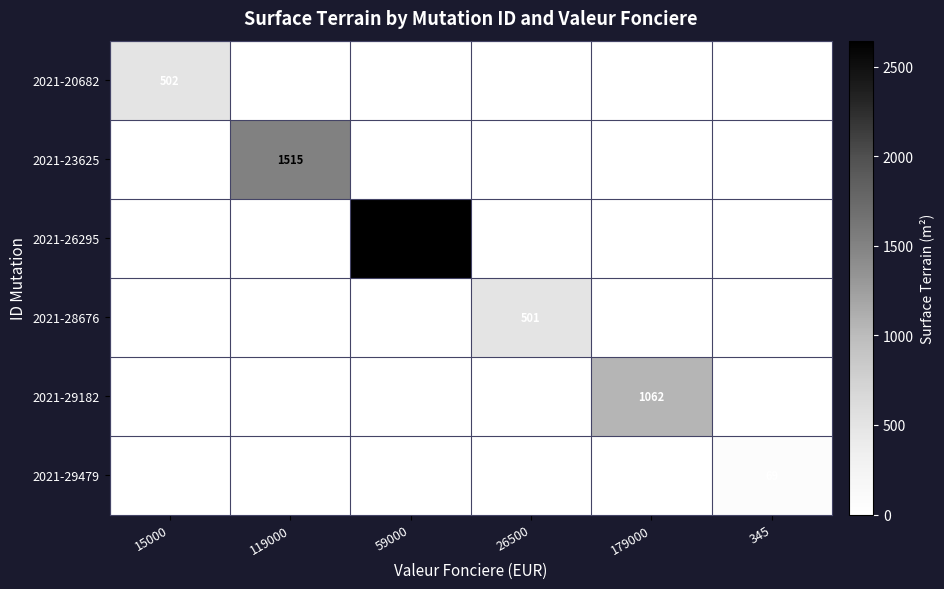

What is the difference between the maximum and second lowest values in the 2021-29479 series?

69